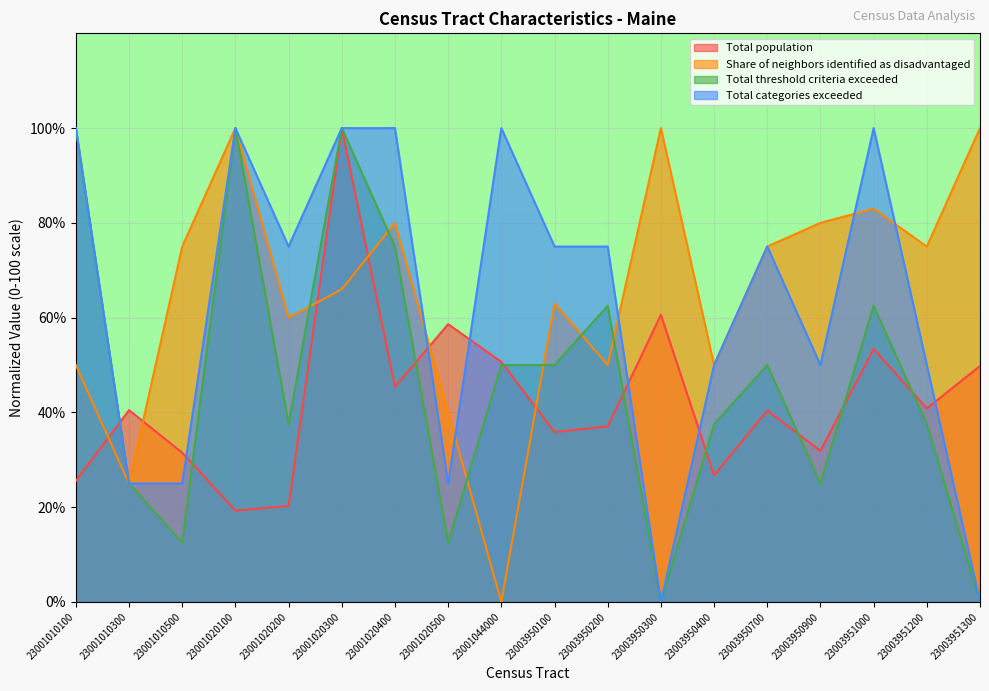

The value of Total threshold criteria exceeded at 23003950200 is 62.5. True or false?

True